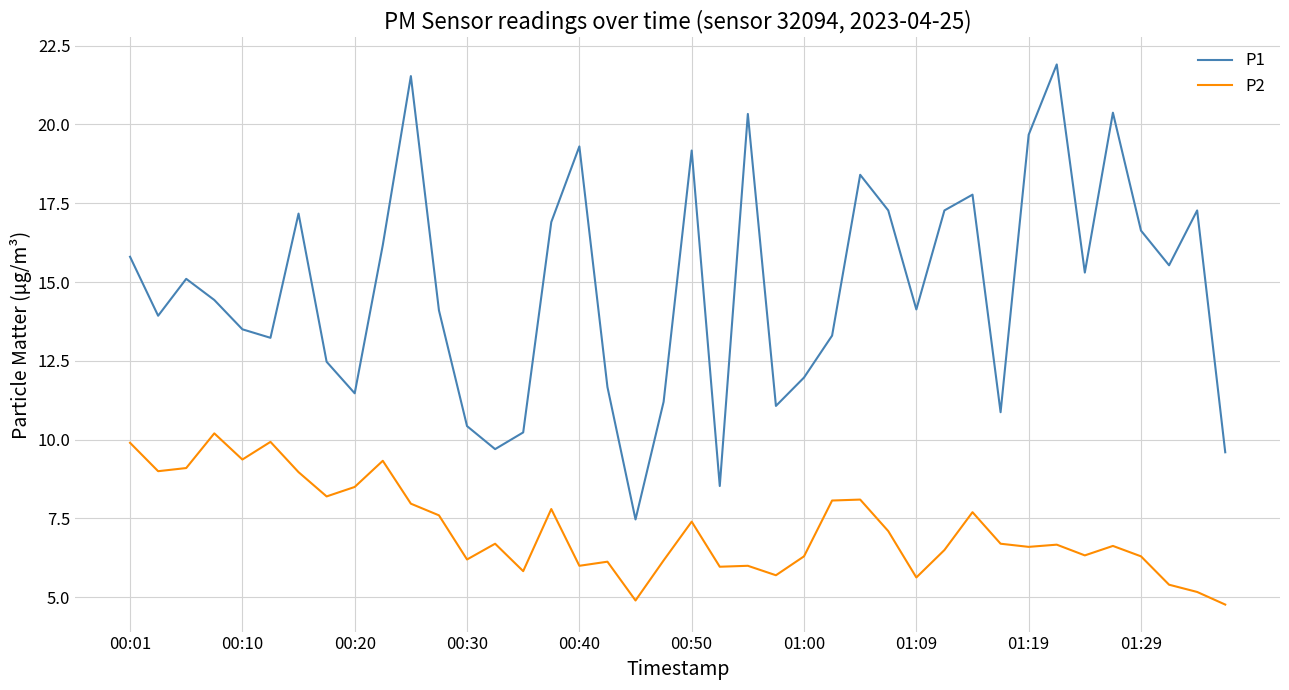

Which series has the widest spread of values?

P1